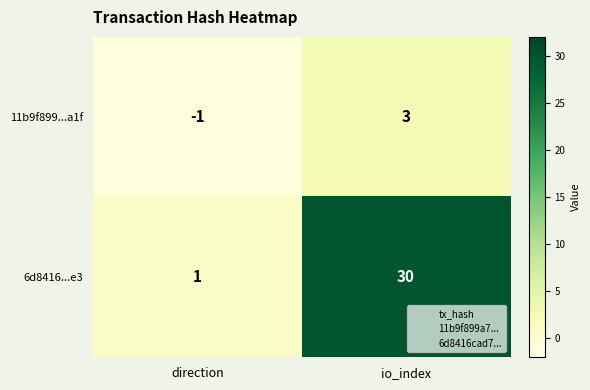

At which label is 6d8416...e3 closest to 15?

direction